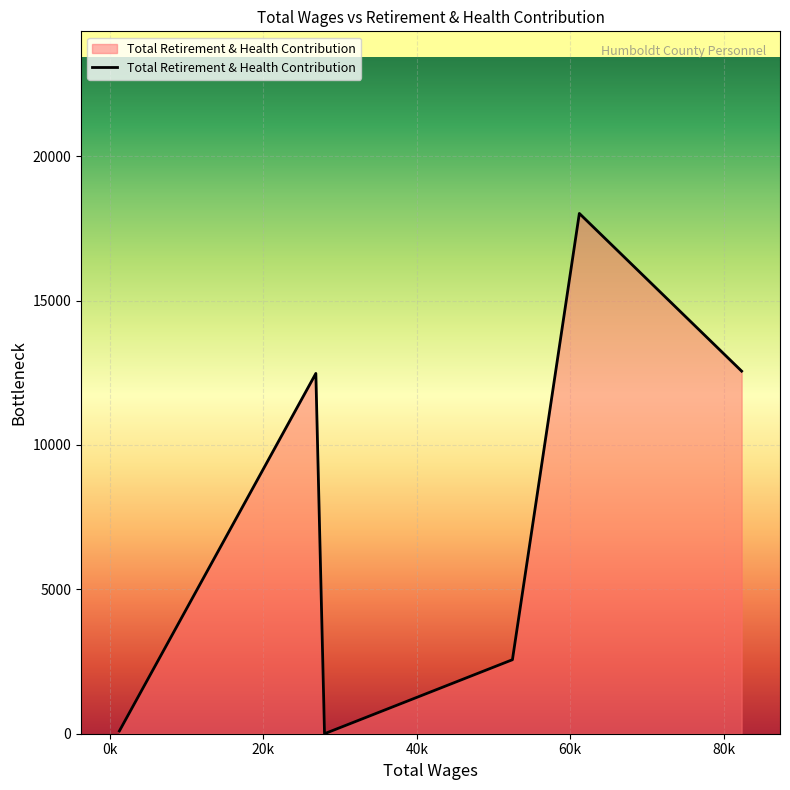

What is the greatest value displayed?

18020